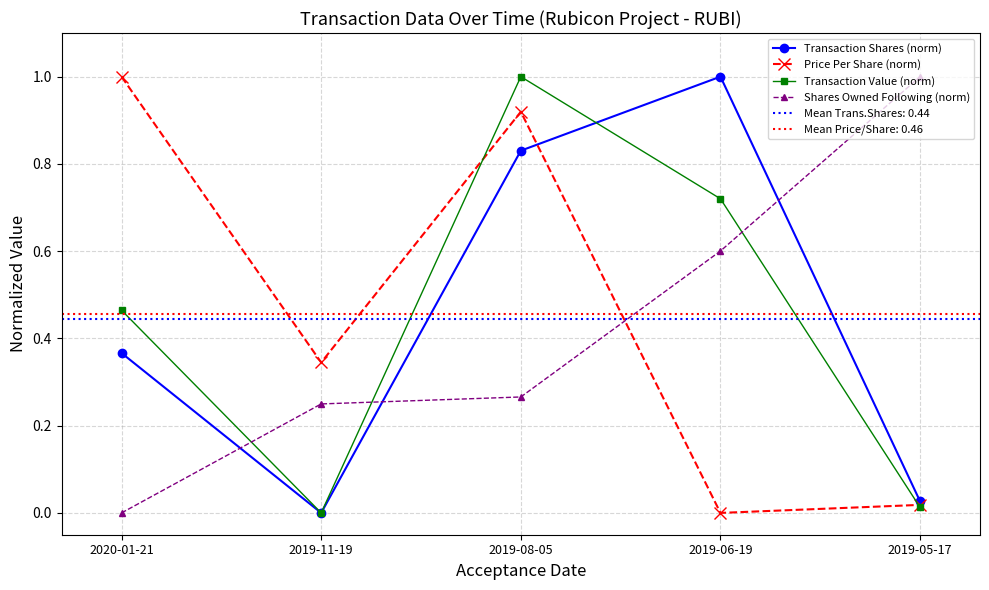

Reading left to right, what are all the values shown in this chart?

Transaction Shares (norm): 0.4	0.0	0.8	1.0	0.0
Price Per Share (norm): 1.0	0.3	0.9	0.0	0.0
Transaction Value (norm): 0.5	0.0	1.0	0.7	0.0
Shares Owned Following (norm): 0.0	0.2	0.3	0.6	1.0